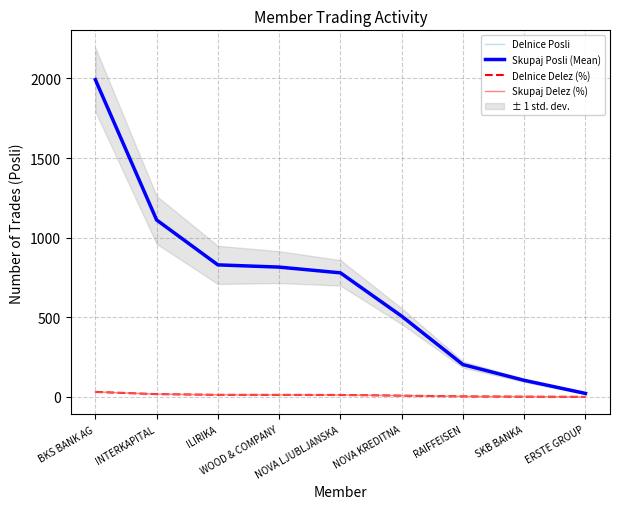

List the series in order of their peak value, lowest first.

Skupaj Delez (%), Delnice Delez (%), Delnice Posli, Skupaj Posli (Mean)